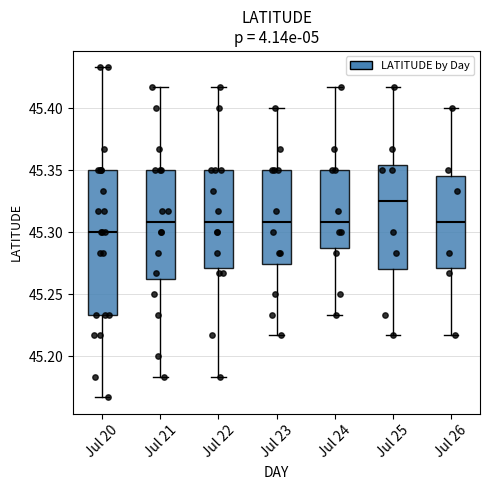

Where does the lower whisker of the box for Jul 23 end on the y-axis? The values are not printed on the chart, so give them approximately, as read against the axis.

45.215